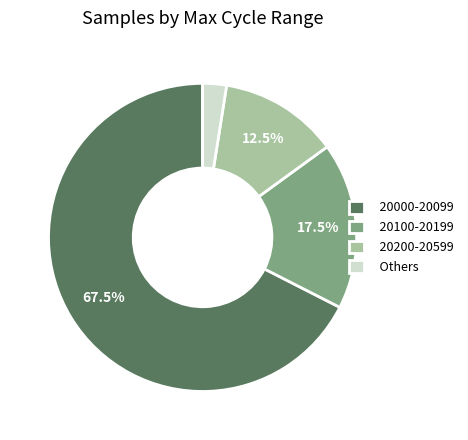

Count the number of slices in the pie.

4